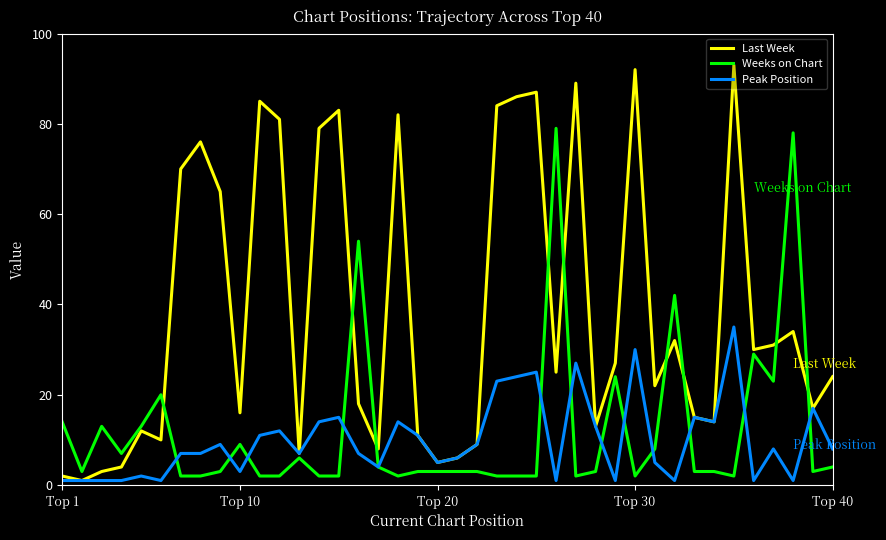

How many lines are shown in the chart?

3